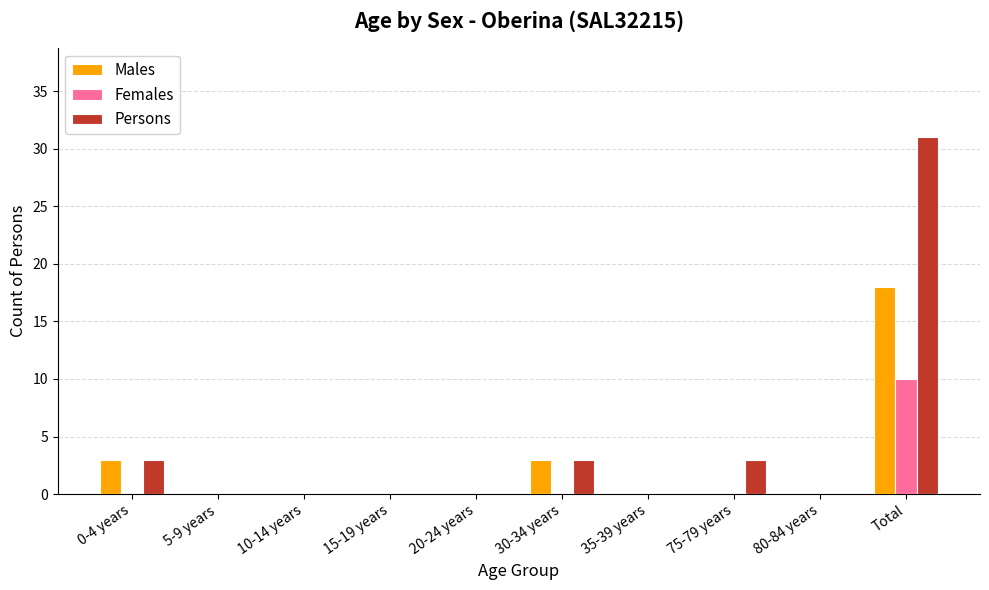

What is the sum of all Females values?

10